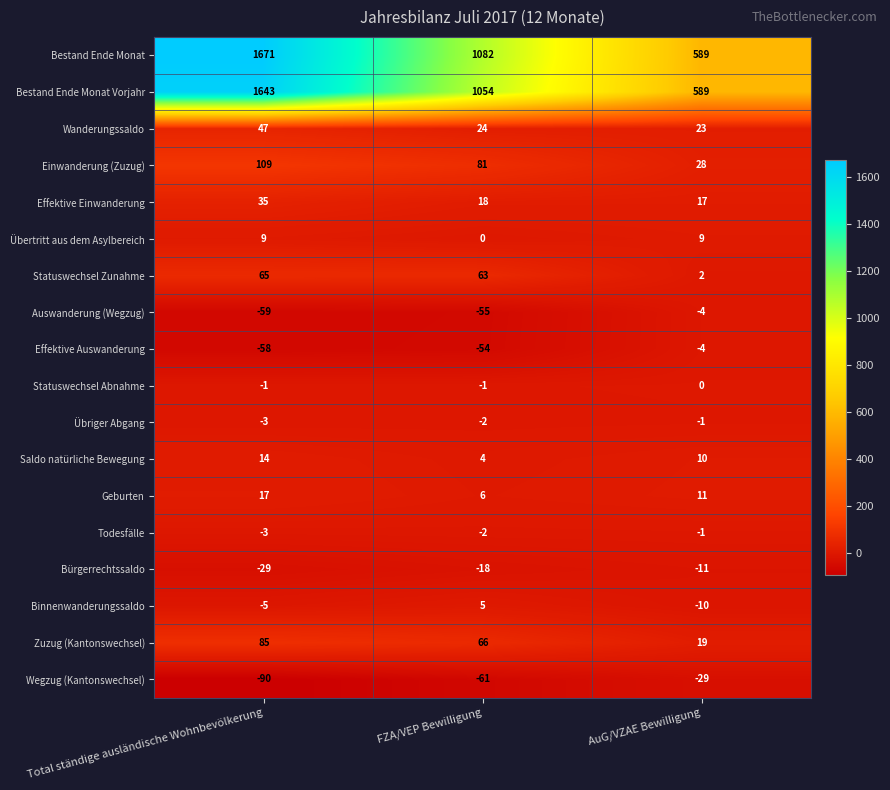

Read the Bestand Ende Monat value at Total ständige ausländische Wohnbevölkerung, to the nearest 100.

1700